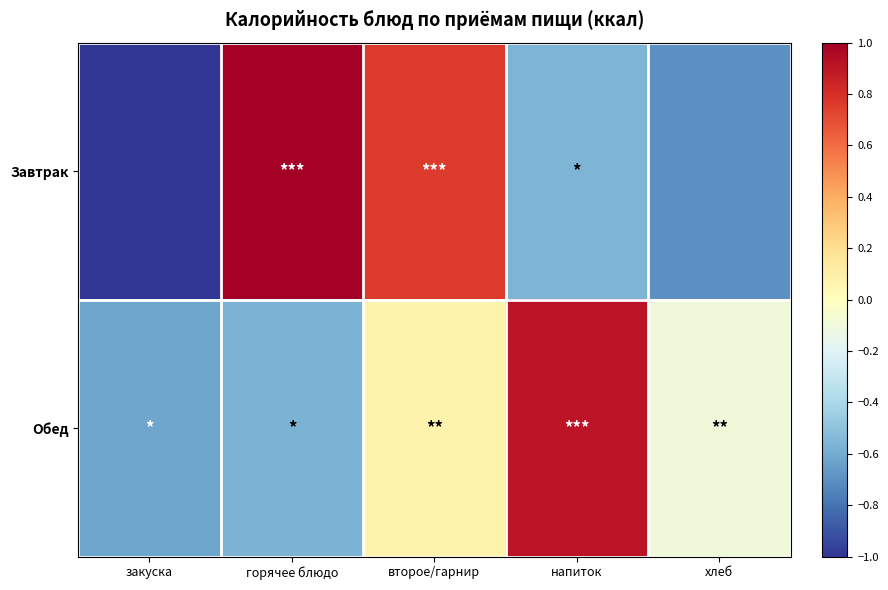

At how many categories does at least one series exceed 0?

3